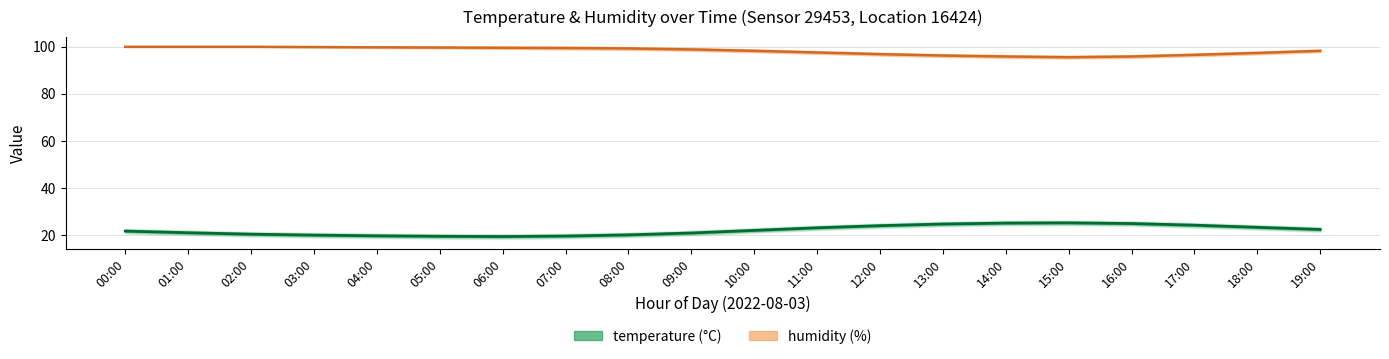

Count the number of categories in the chart.

20